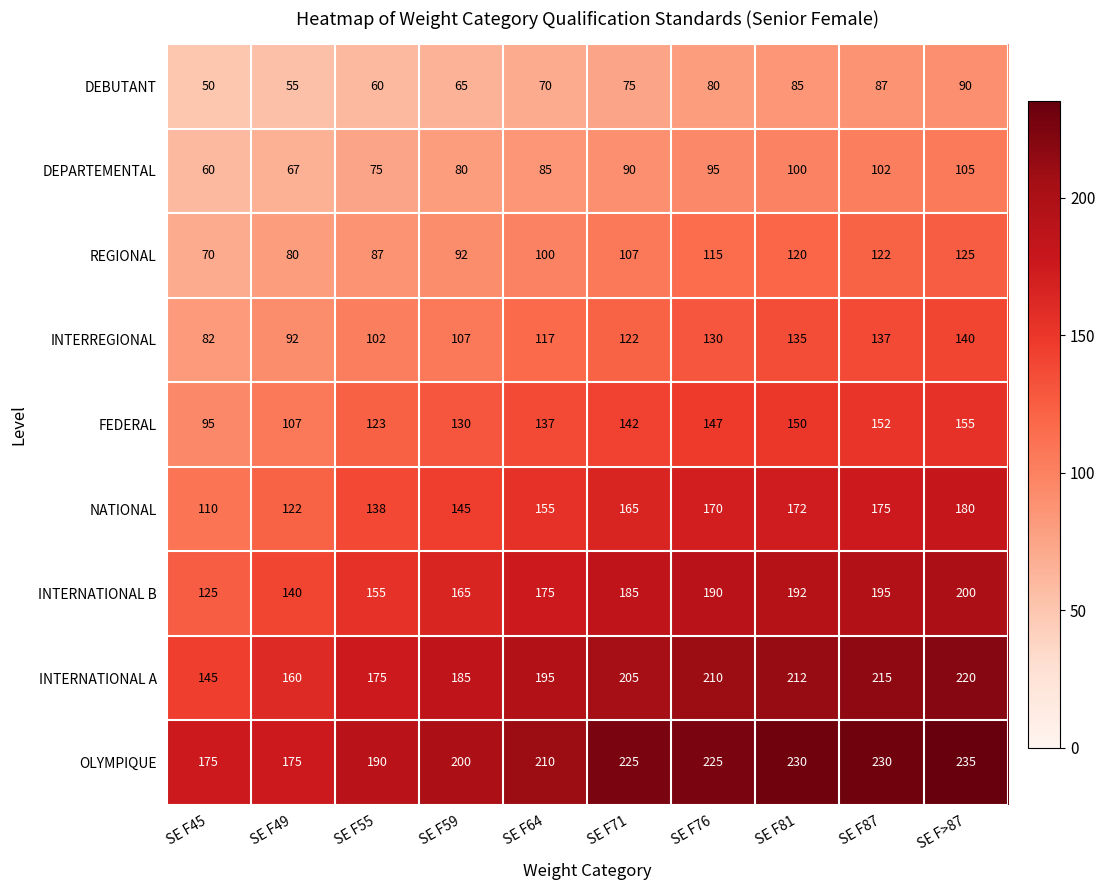

At which label does FEDERAL reach its minimum?

SE F45